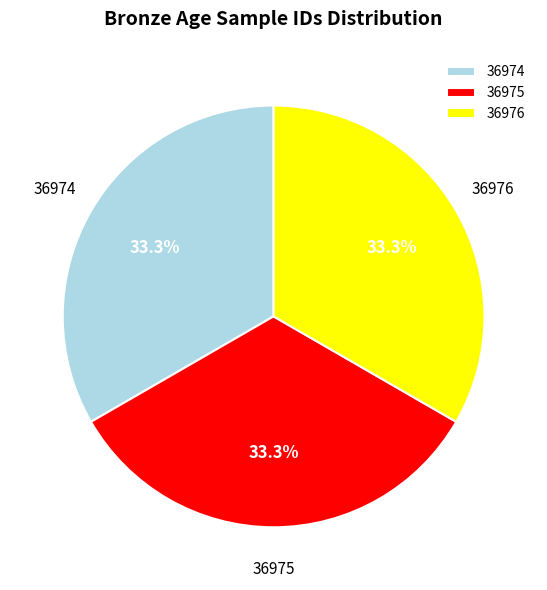

Count the number of slices in the pie.

3